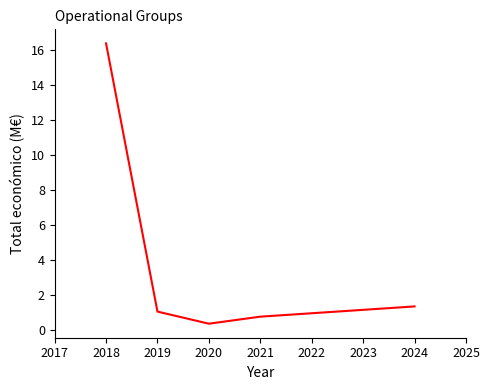

What is the difference between the values at 2020 and 2019?

0.7